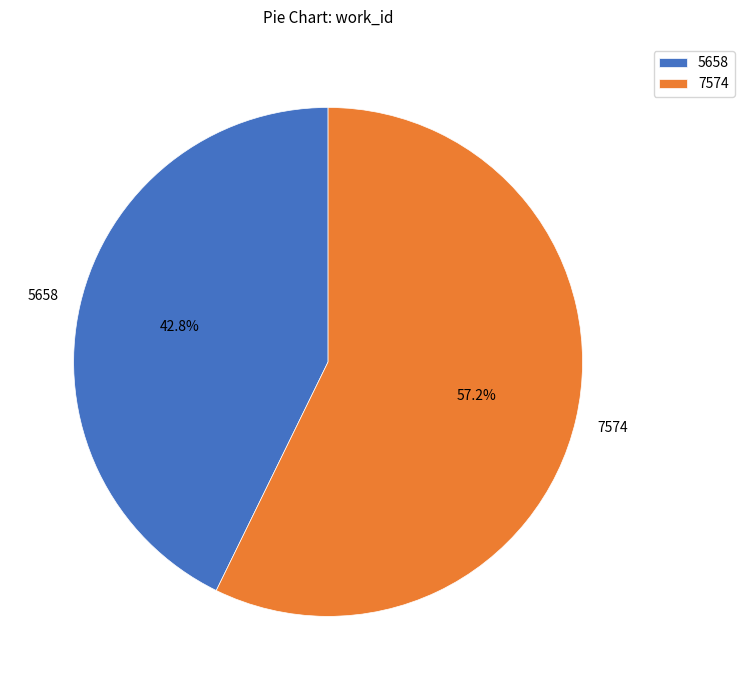

What is the smallest slice in the pie chart?

5658